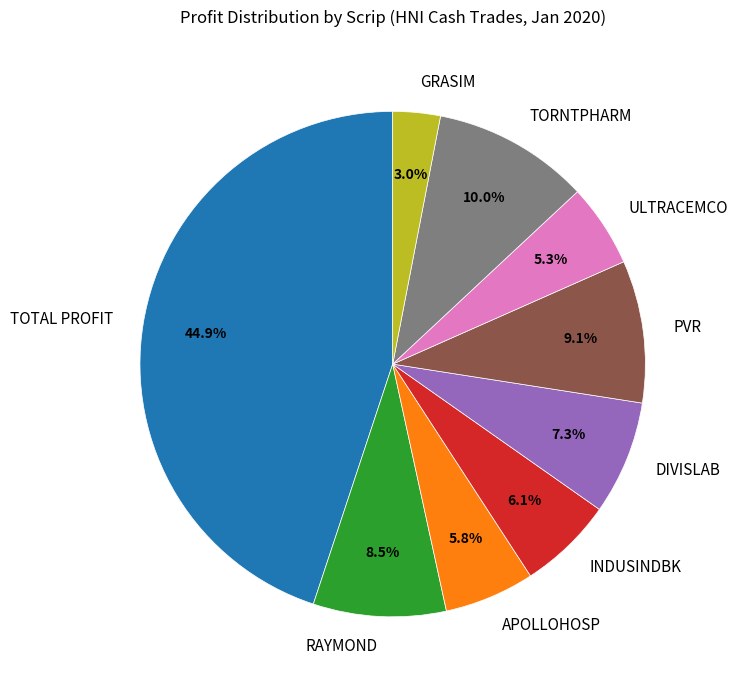

To the nearest percent, what is the average slice percentage?

11%